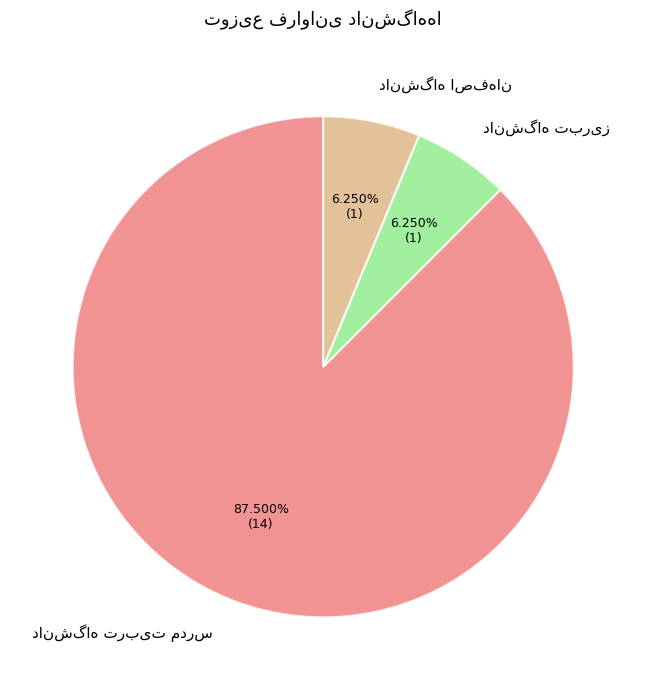

Does any single category account for the majority?

Yes